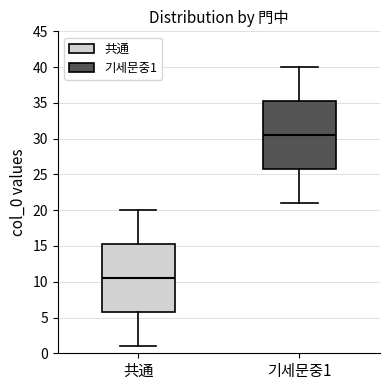

Reading left to right, read every box against the y-axis: the position of its median line, the range the box covers, and the ends of its whiskers. The values are not printed on the chart, so give them approximately, as read against the axis.

共通: median 10.5, box 6.0 to 15.5, whiskers 1.0 to 20.0
기세문중1: median 30.5, box 26.0 to 35.5, whiskers 21.0 to 40.0